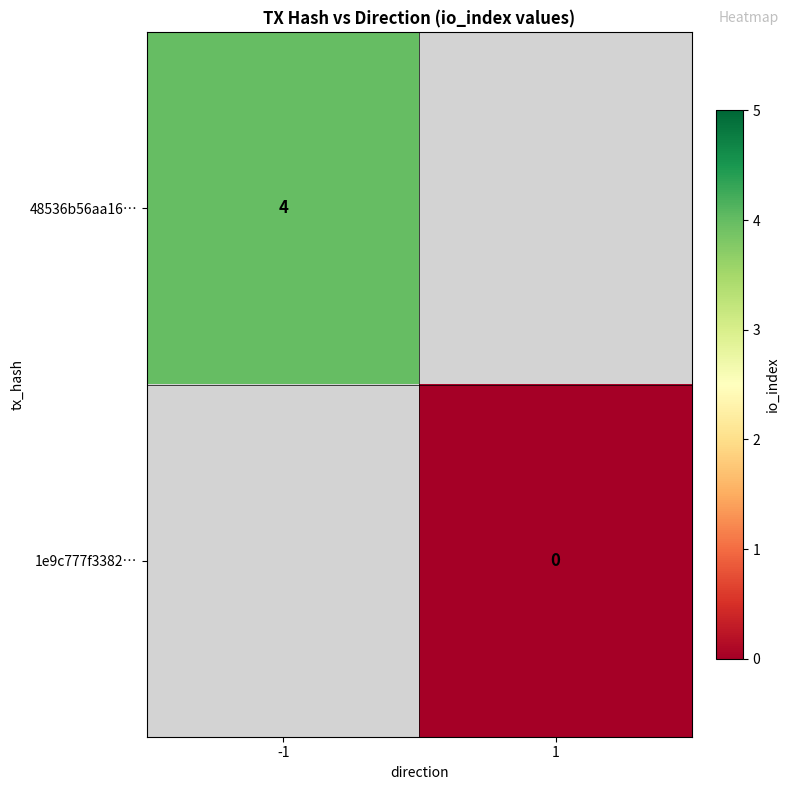

At how many categories does at least one series exceed 2?

1